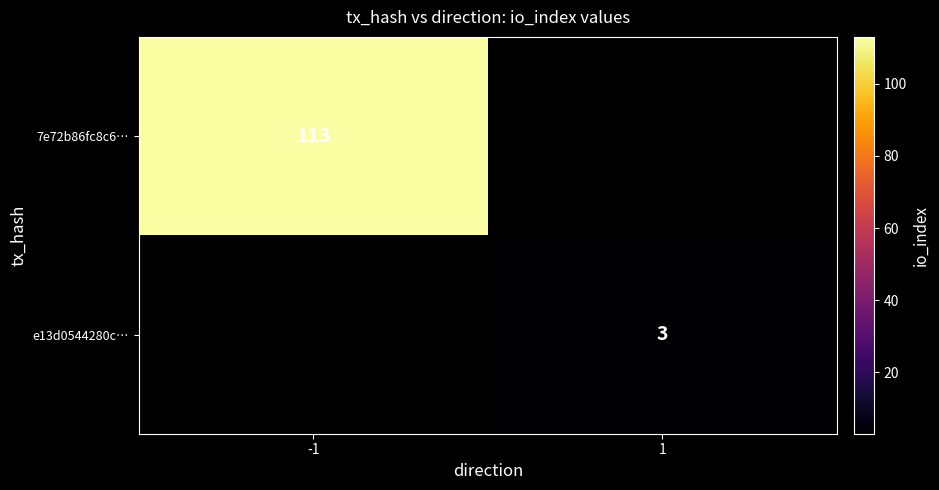

Is it true that e13d0544280c… equals 1 at 1?

False